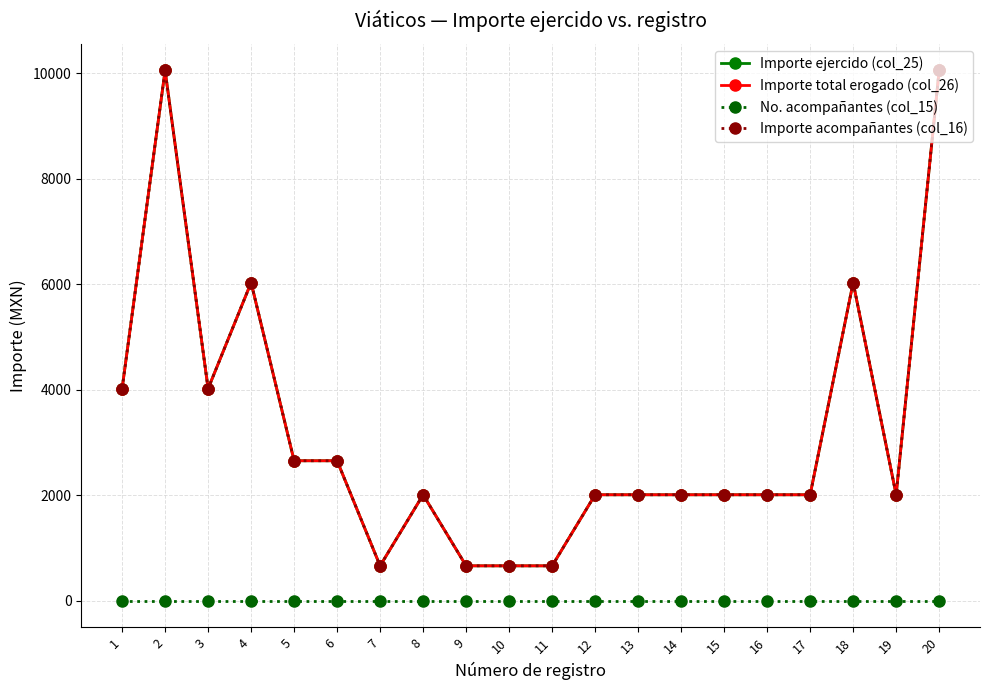

Where is the first local maximum for Importe total erogado (col_26)?

2